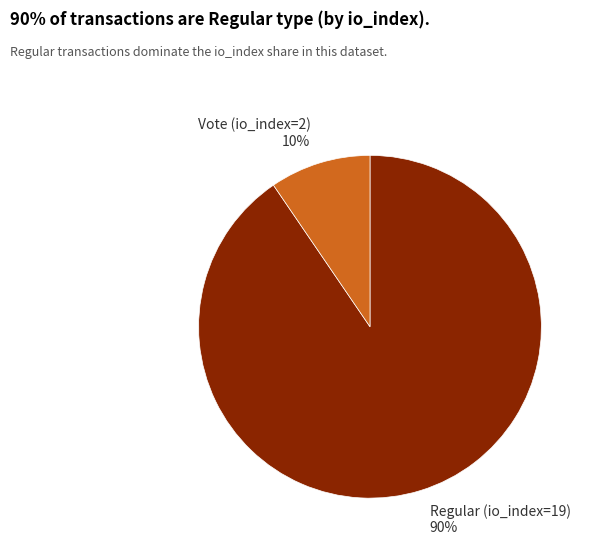

Is it true that Regular (io_index=19) is 98% of the pie?

False